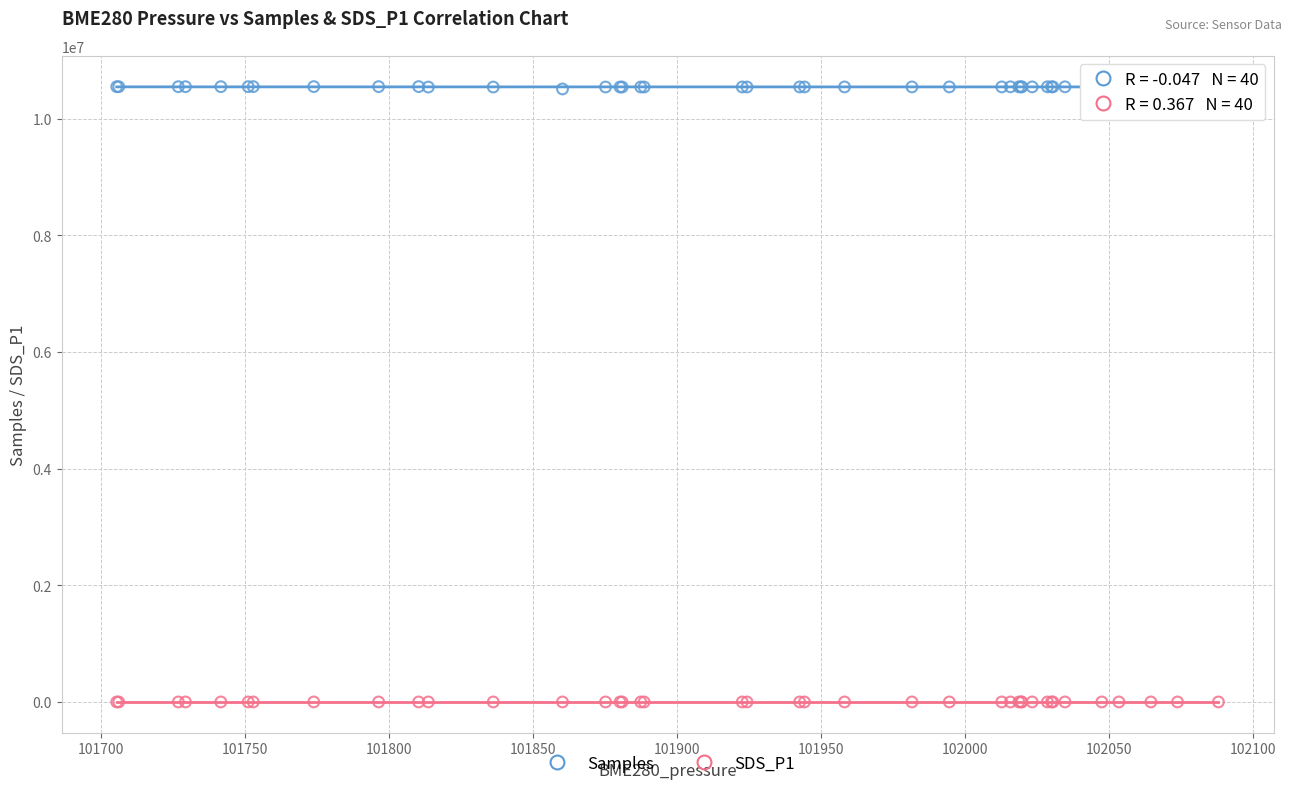

What is the X range (max minus min) for the scatter plot?

382.3